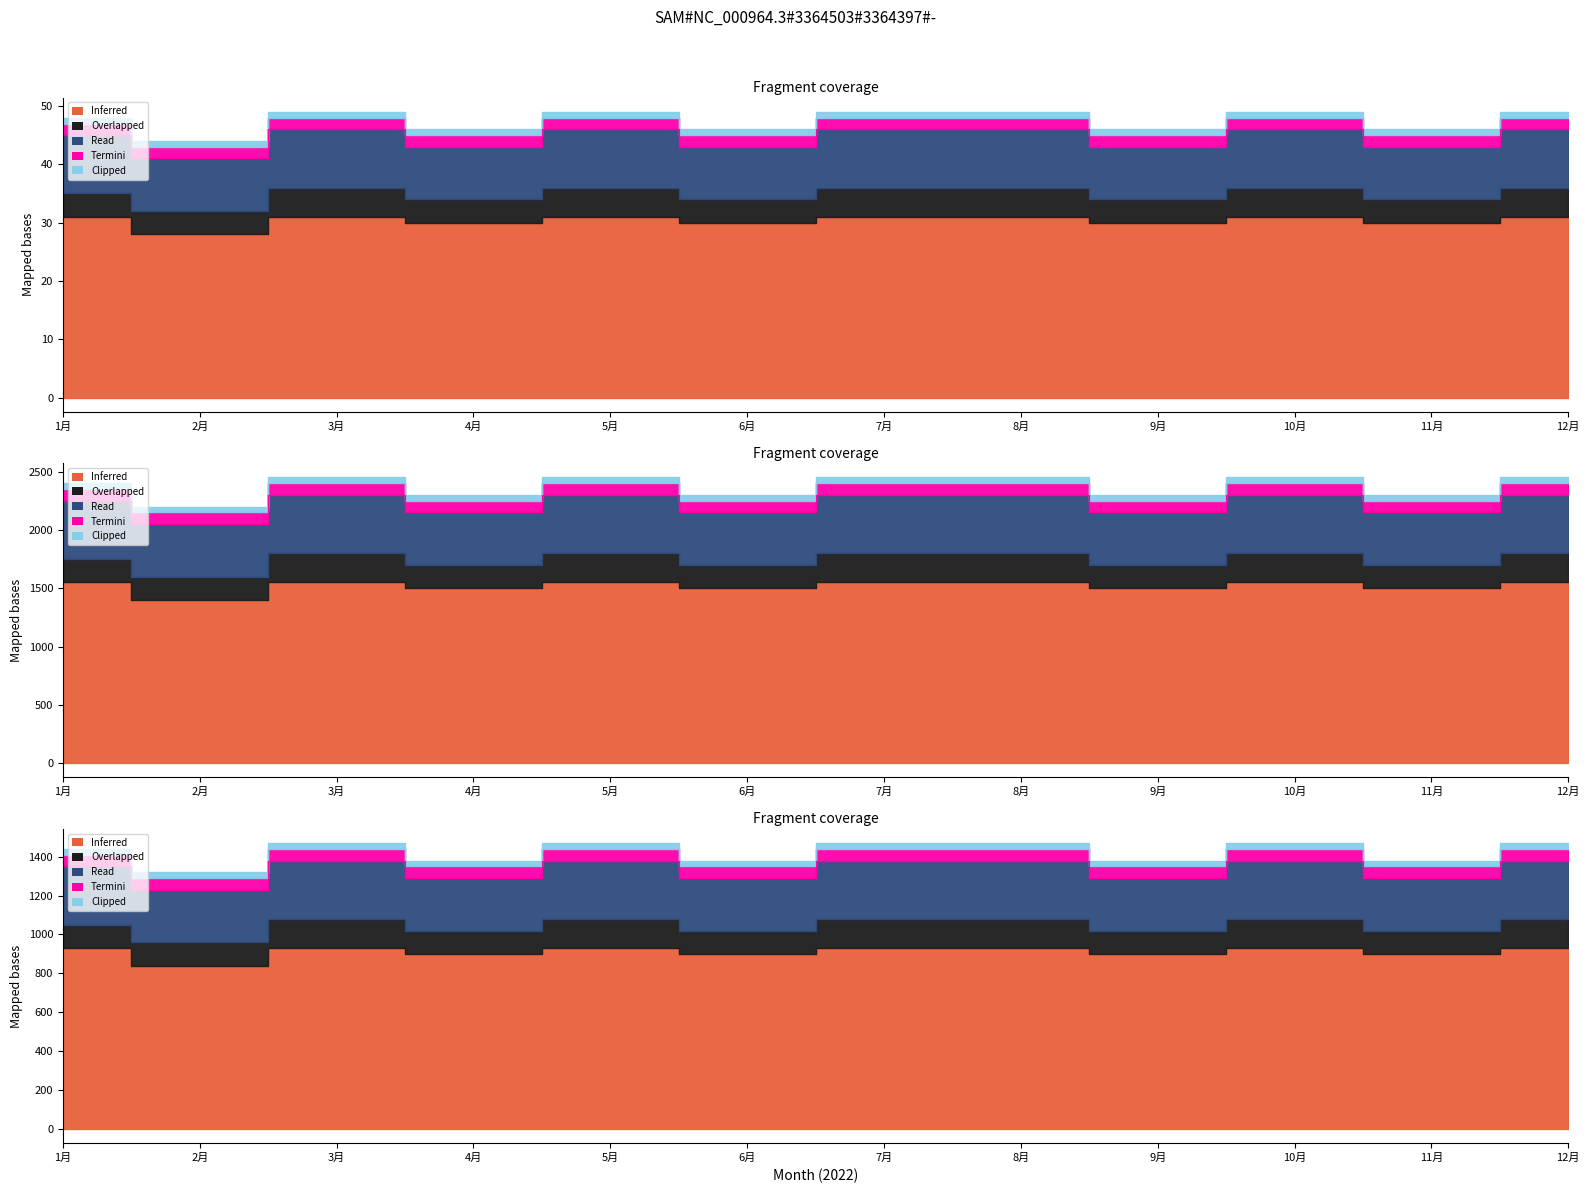

Reading right to left, extract all data points from this chart.

12月=1380	11月=1290	10月=1380	9月=1290	8月=1380	7月=1380	6月=1290	5月=1380	4月=1290	3月=1380	2月=1230	1月=1350